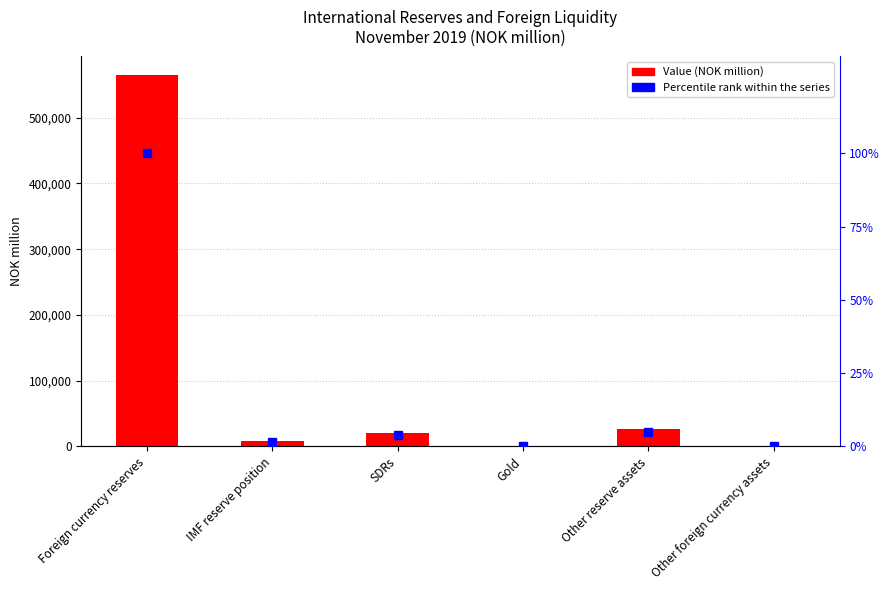

What is the maximum value shown in the chart?

564903.0